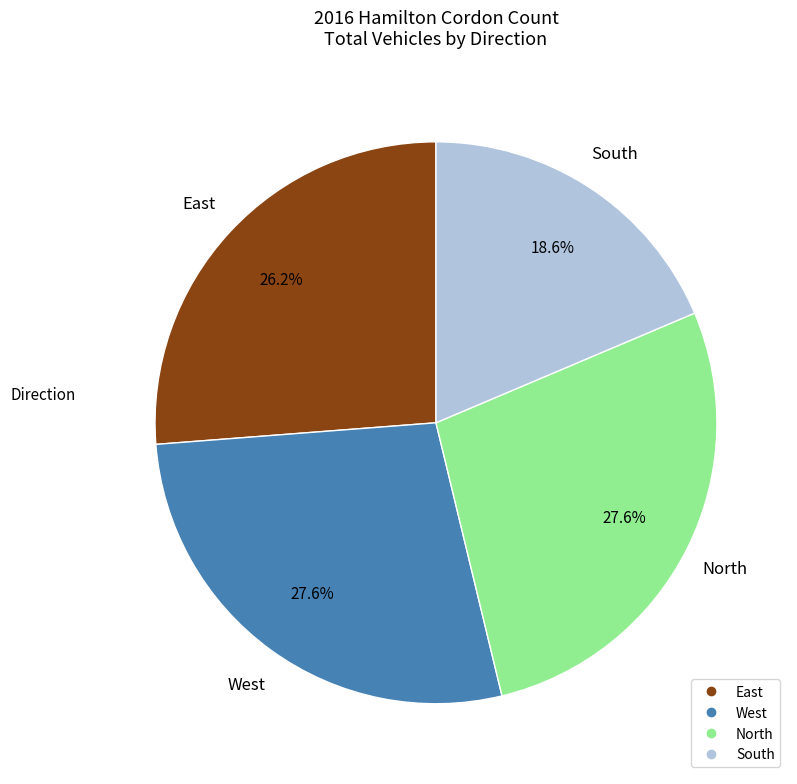

To the nearest percent, what percentage of the pie is South?

19%